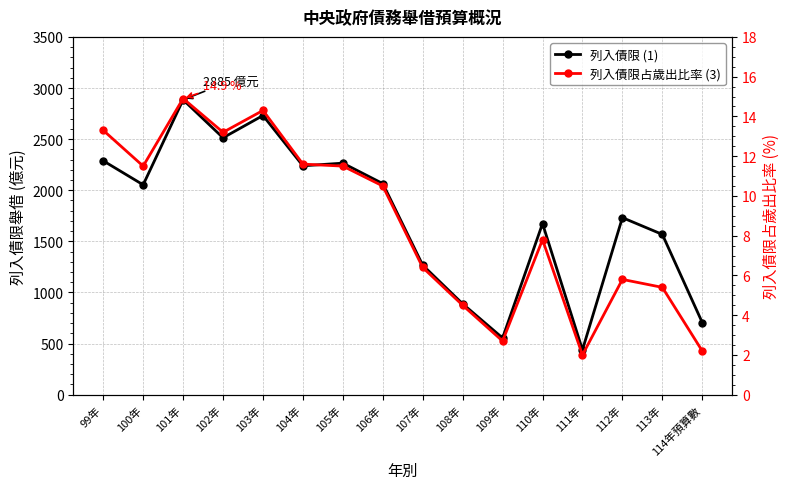

Rank the series by their average value, from highest to lowest.

列入債限 (1), 列入債限占歲出比率 (3)